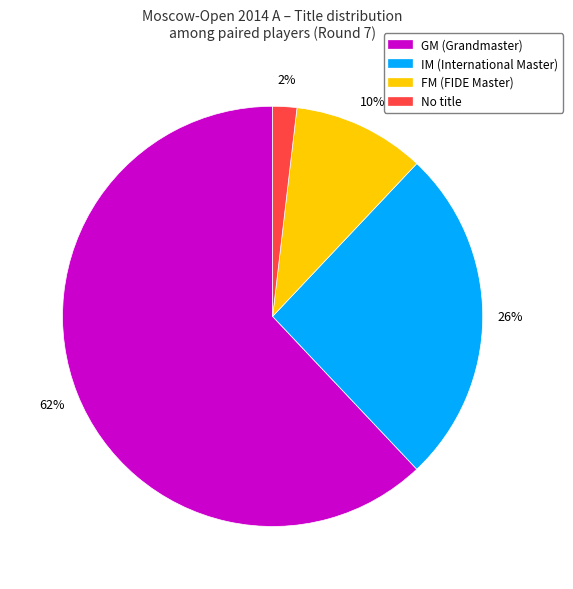

Count the number of slices in the pie.

4